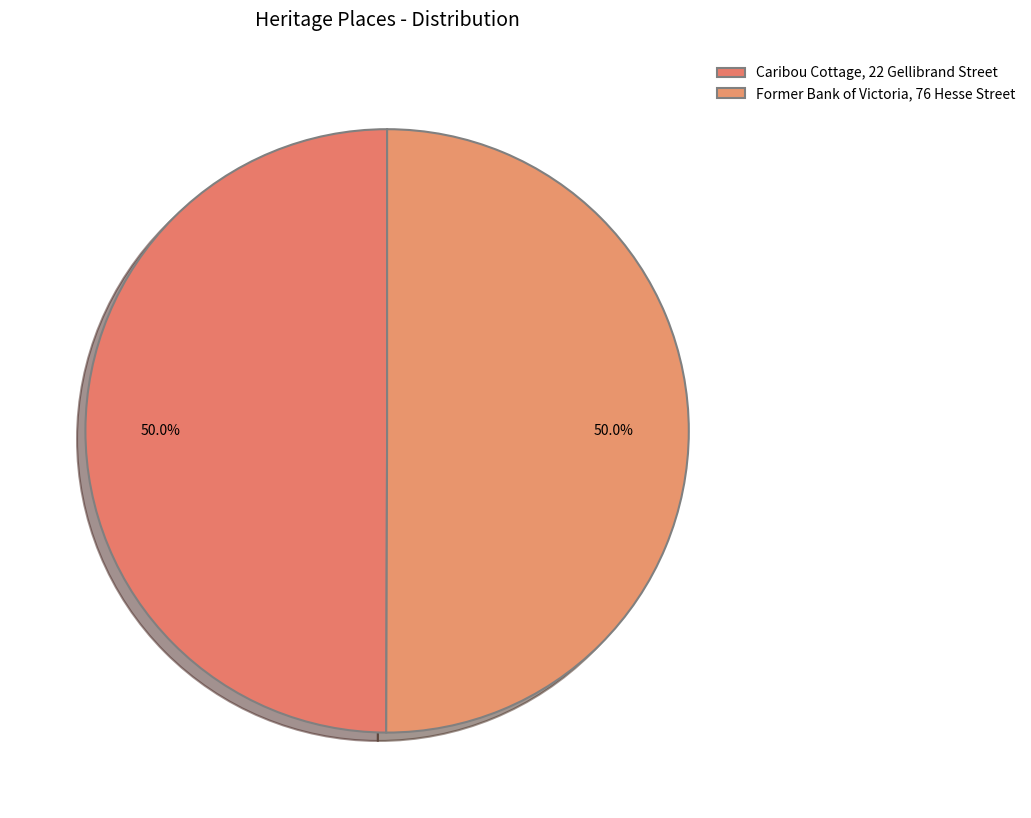

How many slices are in this pie chart?

2